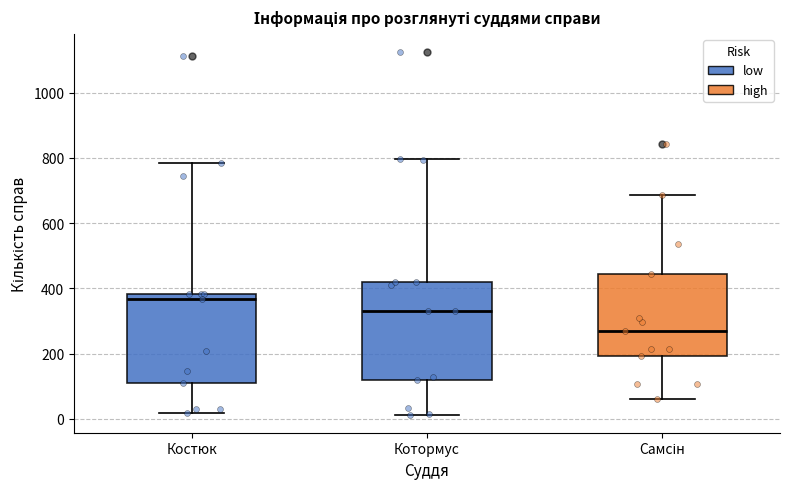

Reading left to right, transcribe this box plot: for each box, give where its median line is, the range the box spans, and where its two whiskers end, as read against the y-axis. The values are not printed on the chart, so give them approximately, as read against the axis.

Костюк: median 360, box 120 to 380, whiskers 20 to 780
Котормус: median 340, box 120 to 420, whiskers 20 to 800
Самсін: median 260, box 200 to 440, whiskers 60 to 680